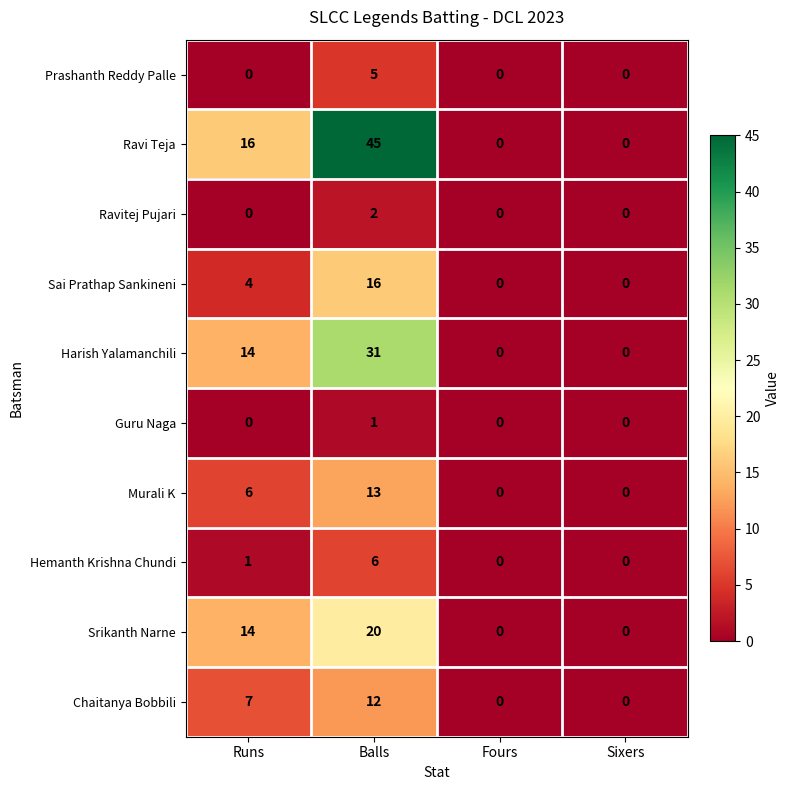

Which series has the widest spread of values?

Ravi Teja